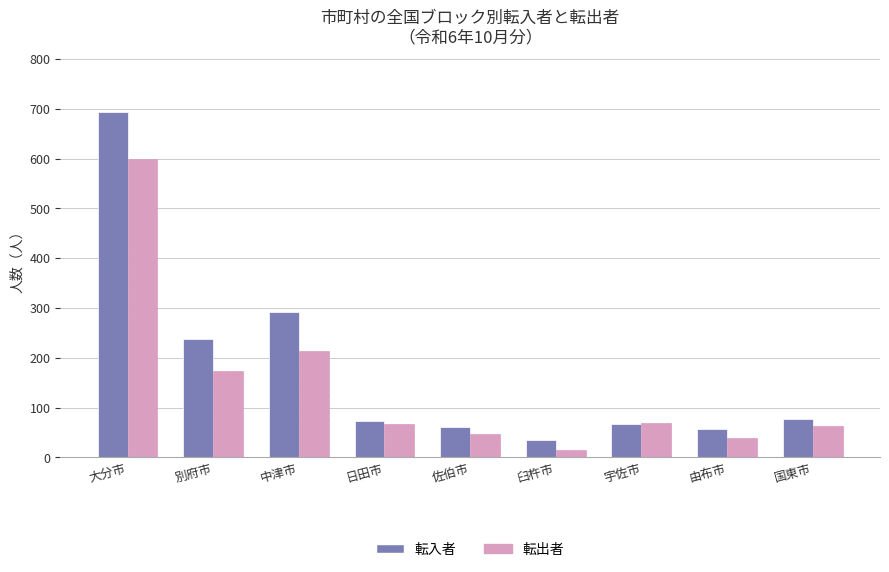

Which category has the highest value across all series?

大分市